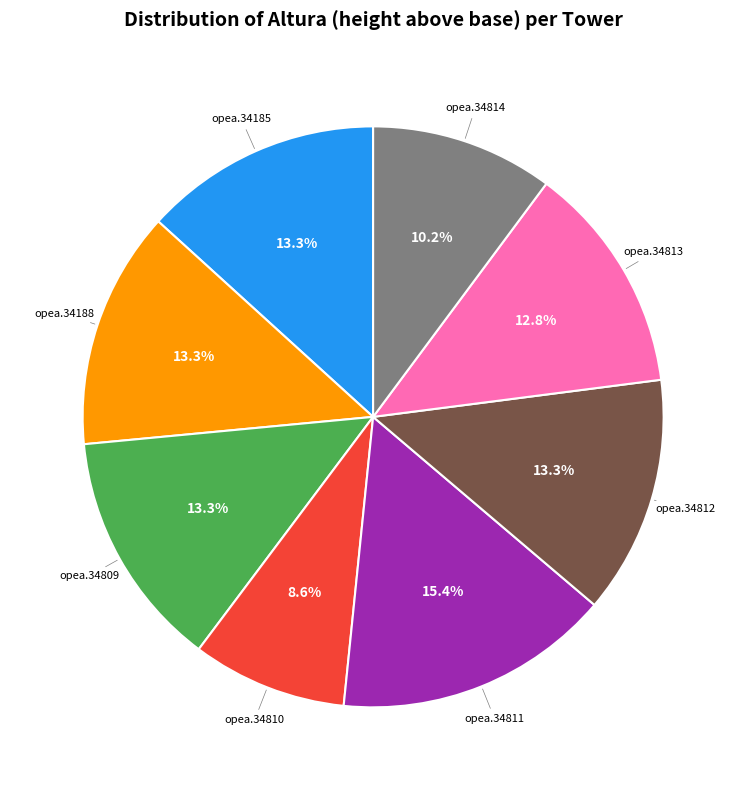

Is there any slice that represents more than half of the pie?

No